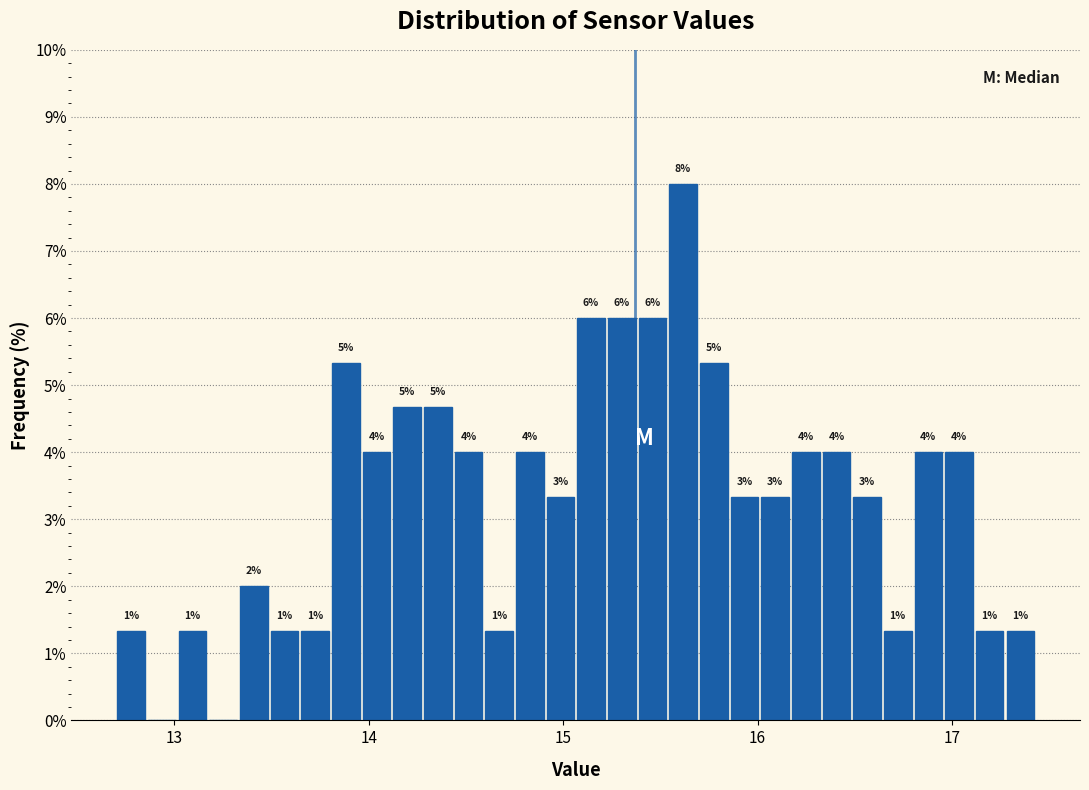

Around what value on the x-axis is the tallest bar? Give the approximate position of its centre, as read against the axis.

15.6